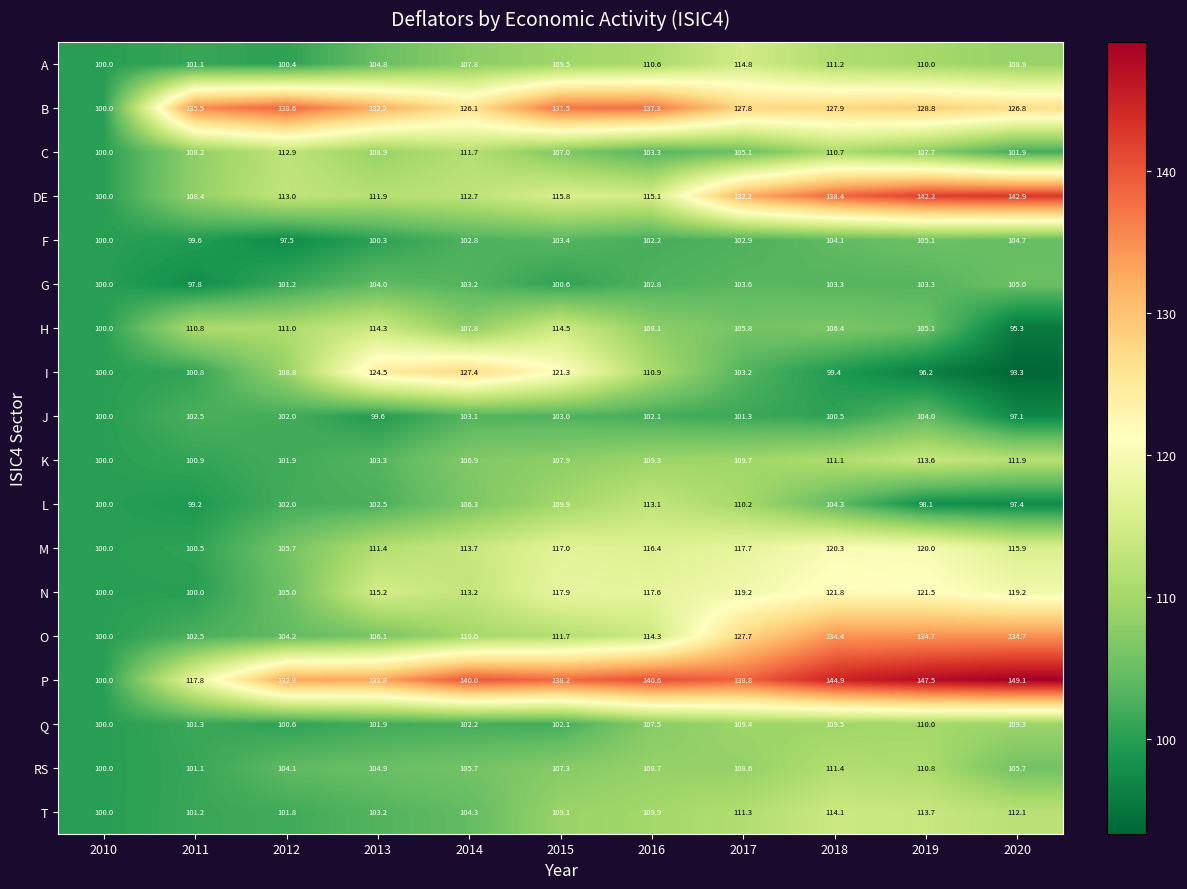

At which label does O first exceed 111?

2015